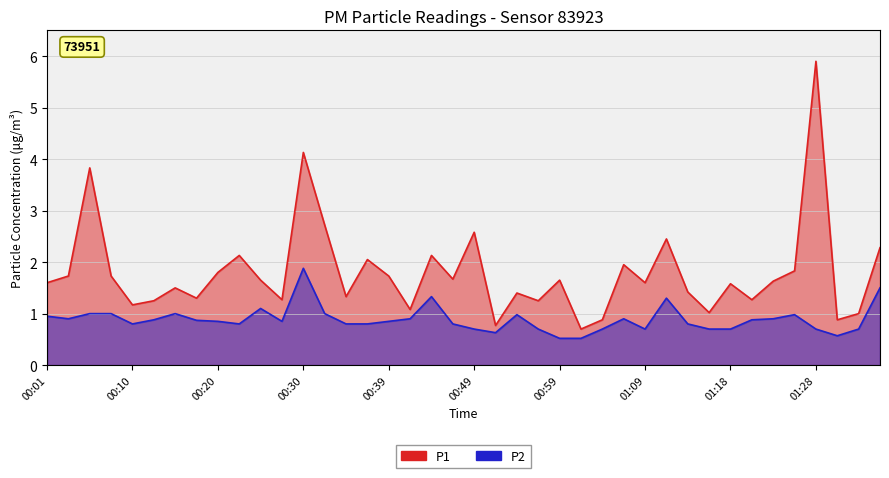

Reading left to right, list all the values displayed in this chart.

P1: 1.6	1.7	3.8	1.7	1.2	1.2	1.5	1.3	1.8	2.1	1.6	1.3	4.1	2.7	1.3	2.0	1.7	1.1	2.1	1.7	2.6	0.8	1.4	1.2	1.6	0.7	0.9	1.9	1.6	2.5	1.4	1.0	1.6	1.3	1.6	1.8	5.9	0.9	1.0	2.3
P2: 0.9	0.9	1.0	1.0	0.8	0.9	1.0	0.9	0.8	0.8	1.1	0.8	1.9	1.0	0.8	0.8	0.8	0.9	1.3	0.8	0.7	0.6	1.0	0.7	0.5	0.5	0.7	0.9	0.7	1.3	0.8	0.7	0.7	0.9	0.9	1.0	0.7	0.6	0.7	1.5